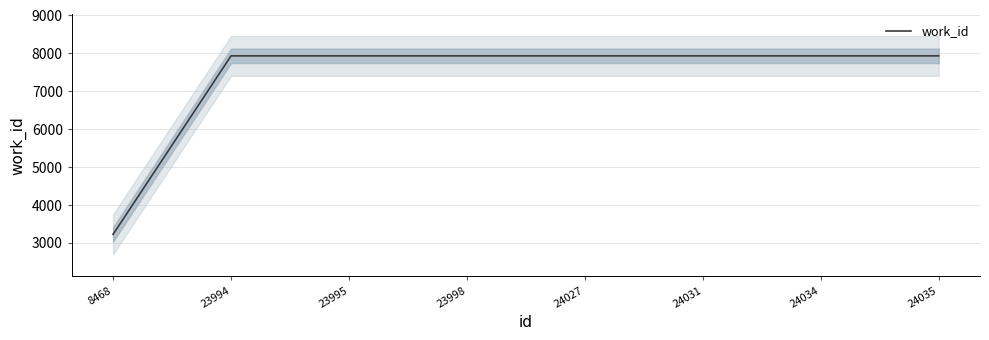

Is it true that the value at 8468 is 3224?

True